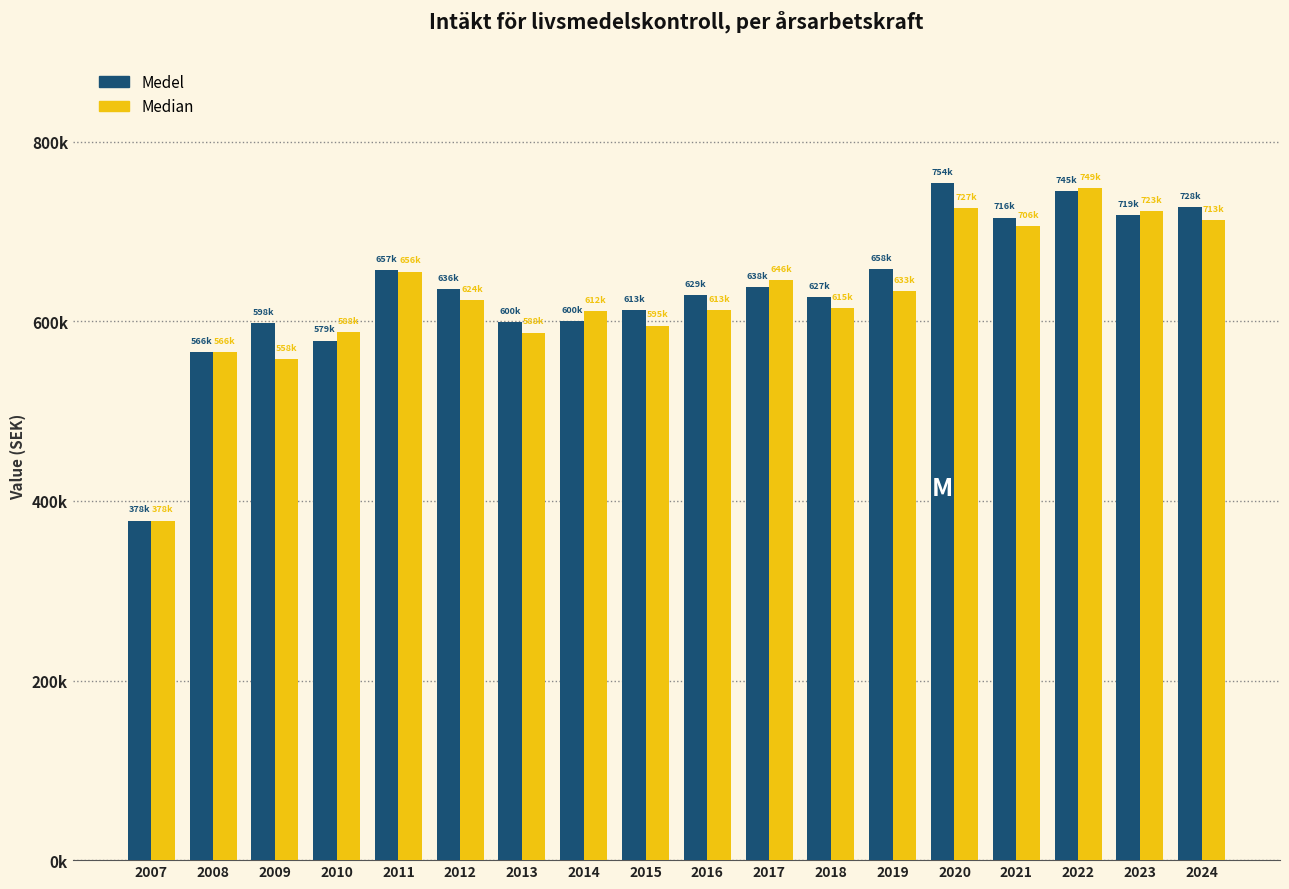

What is the maximum value for Median?

748600.0